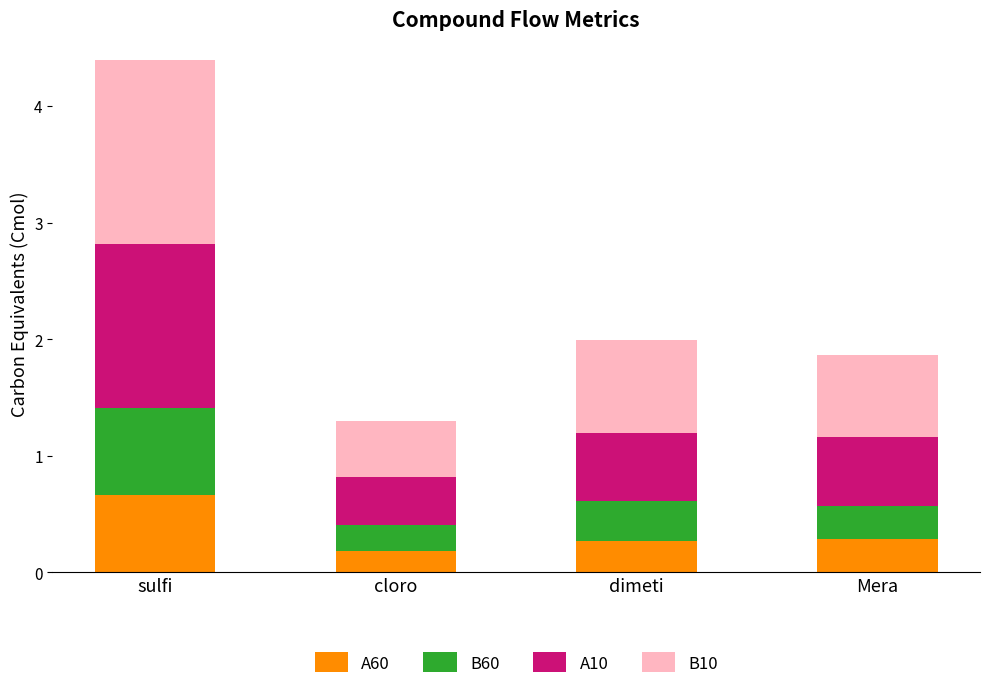

Is it true that A60 equals 0.7 at sulfi?

True